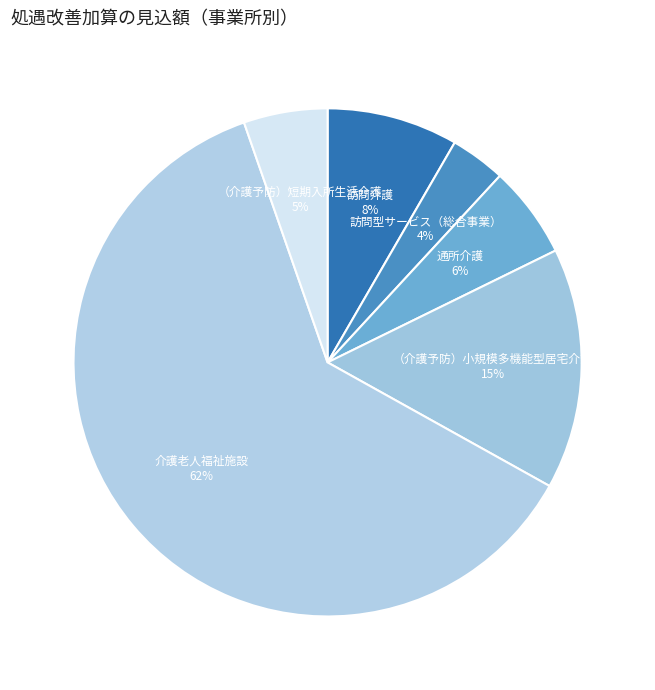

What percentage is the 訪問型サービス（総合事業） slice, to the nearest percent?

4%